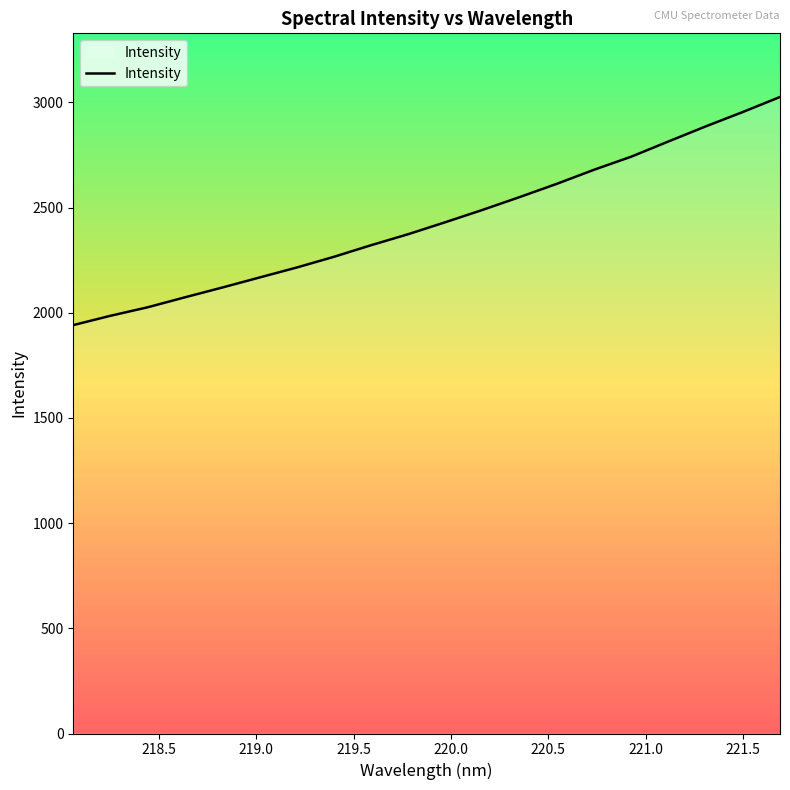

What is the minimum value shown in the chart?

1941.6